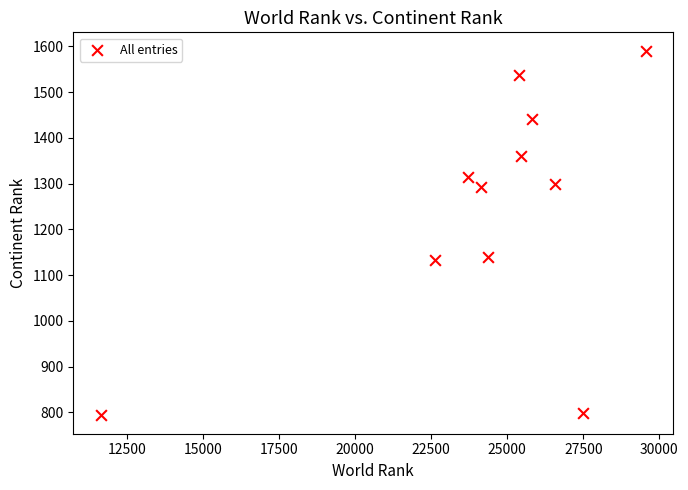

What is the average Y value?

1246